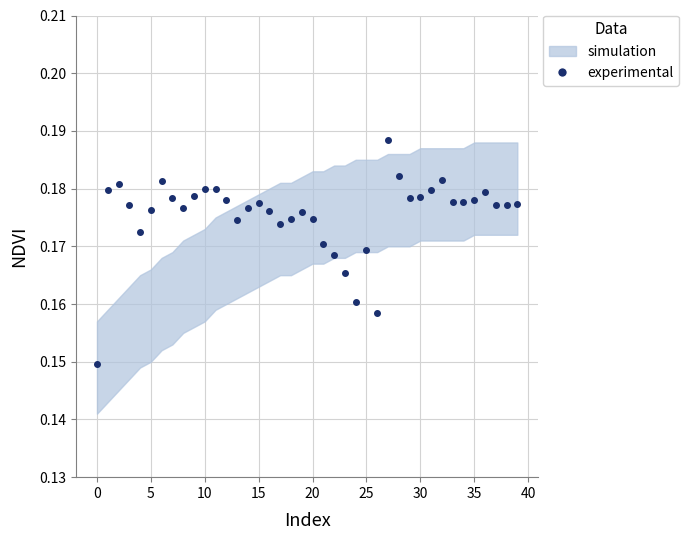

How many points are lower than both their immediate neighbors (excluding endpoints)?

9